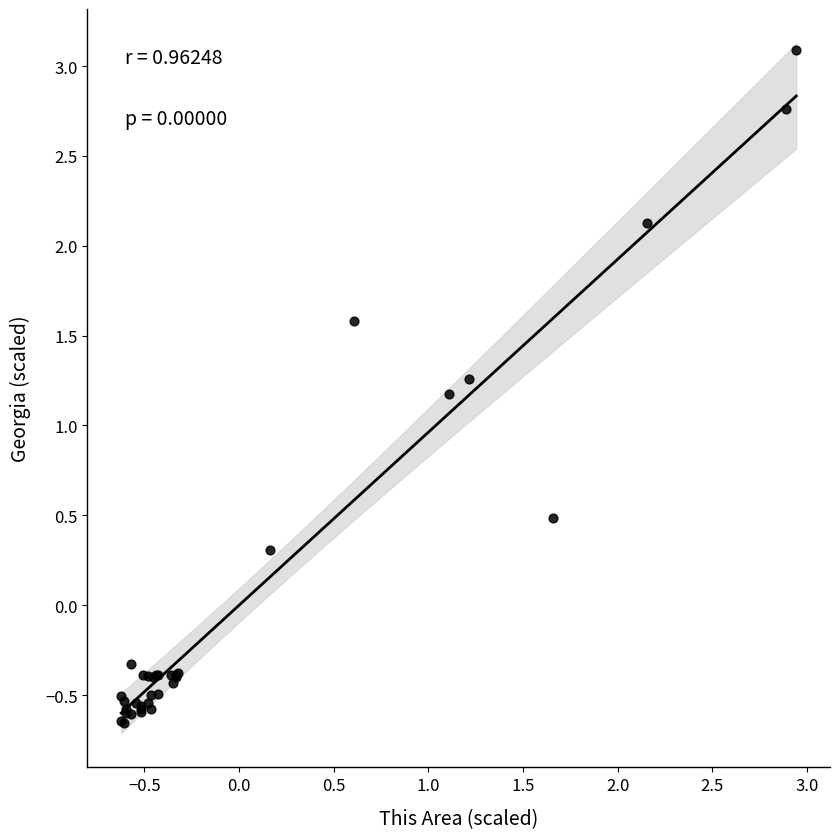

What Y value in the scatter plot is closest to 1?

1.2